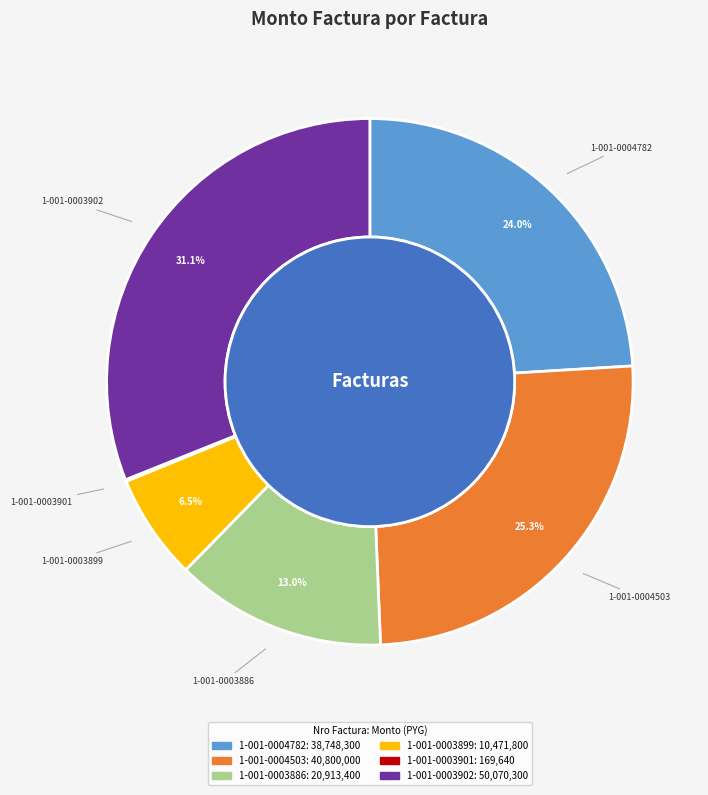

Count the number of slices in the pie.

6